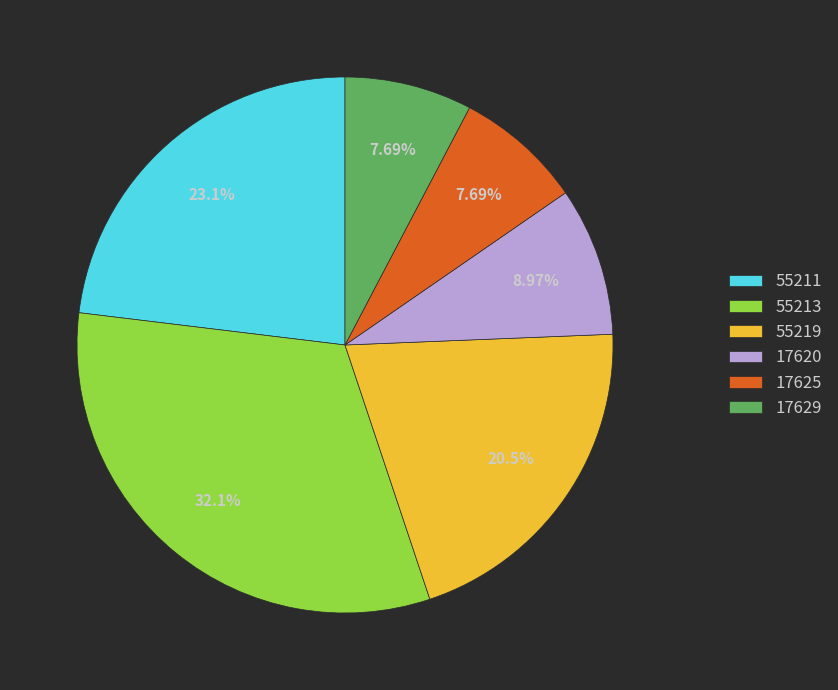

True or false: 55213 accounts for 32% of the total.

True